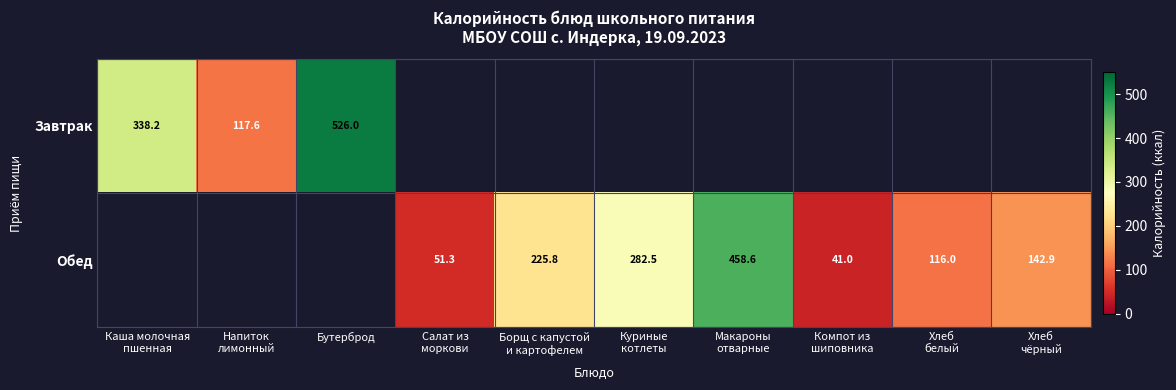

The value of Обед at Хлеб белый is 116.0. True or false?

True